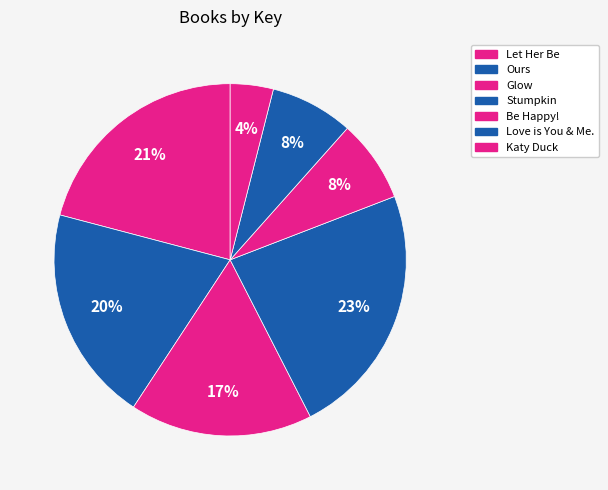

Does Stumpkin account for over 50% of the chart?

No